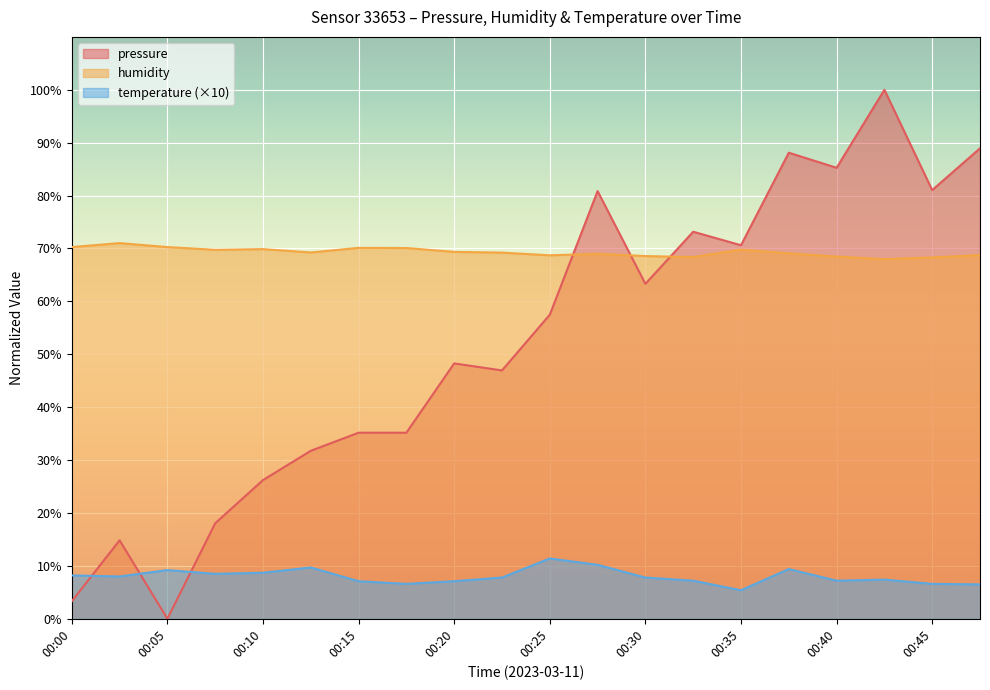

True or false: pressure has a value of 0.0 at 00:05.

True